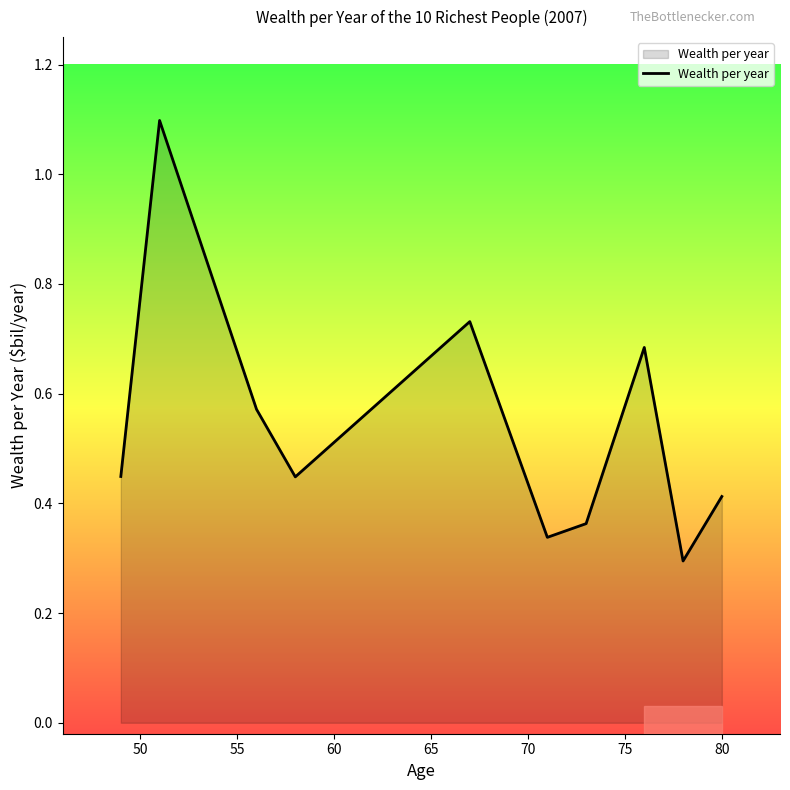

What is the difference between the maximum and minimum values?

0.8